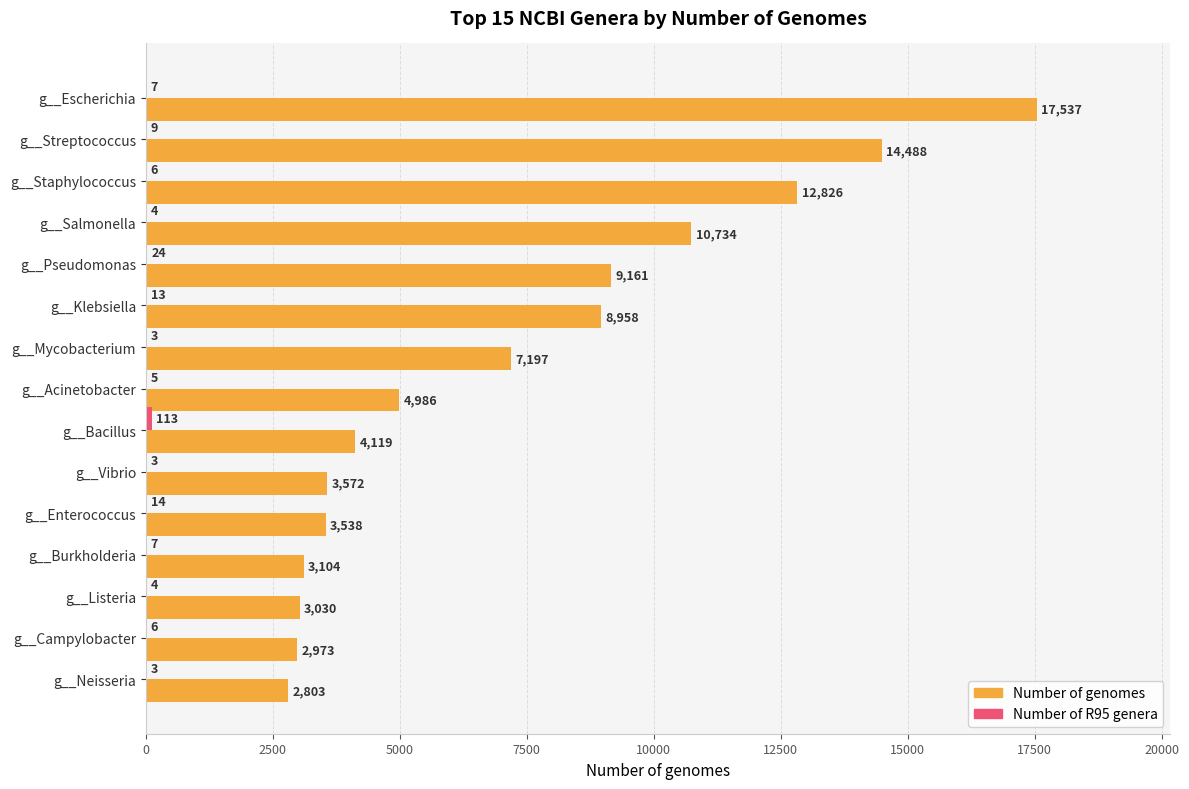

True or false: Number of genomes has a value of 13315 at g__Klebsiella.

False